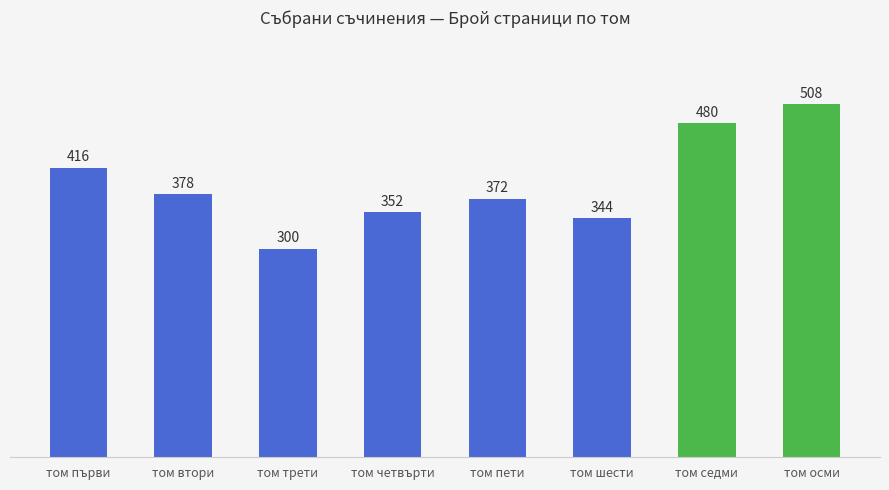

At which label is the value closest to 404?

том първи